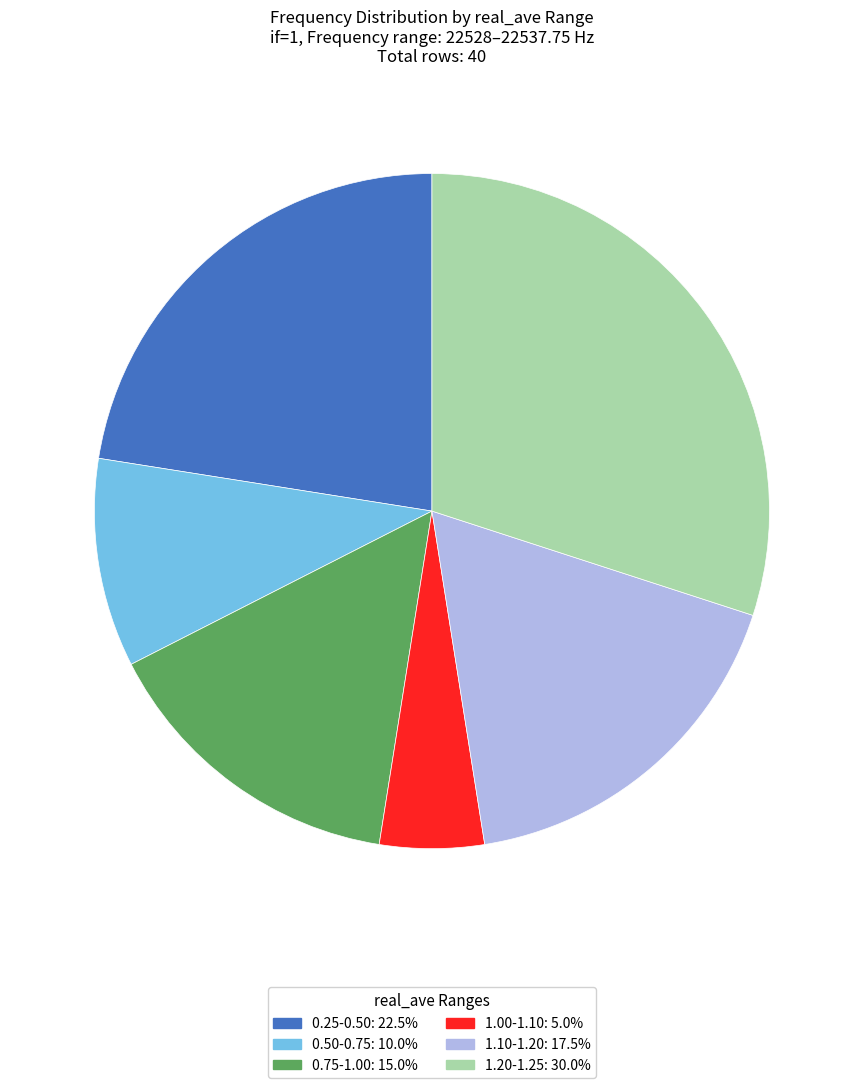

How many segments does this pie chart have?

6